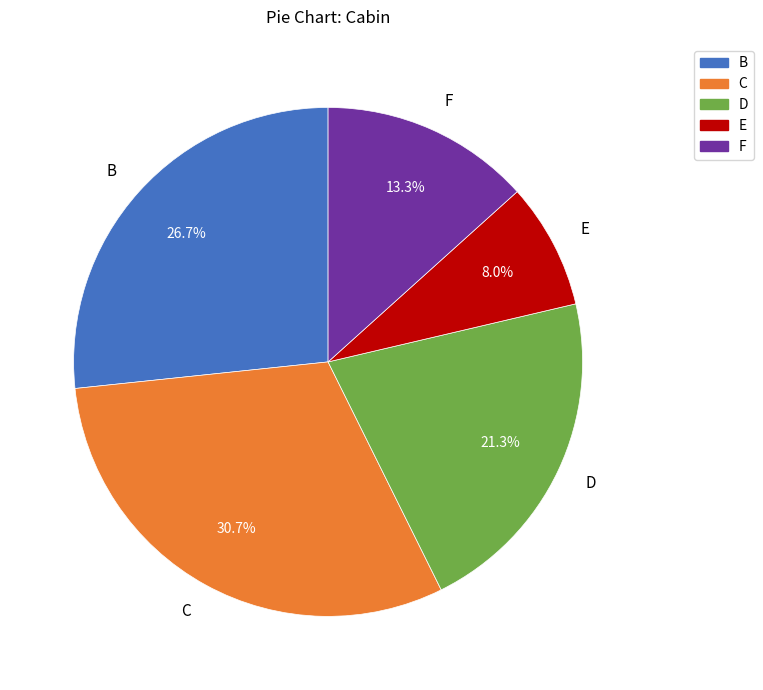

What is the largest slice in the pie chart?

C